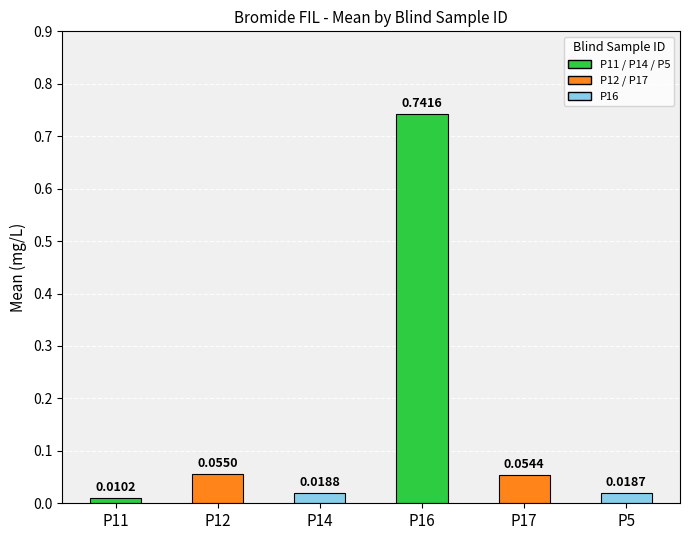

What is the sum of all values?

0.9